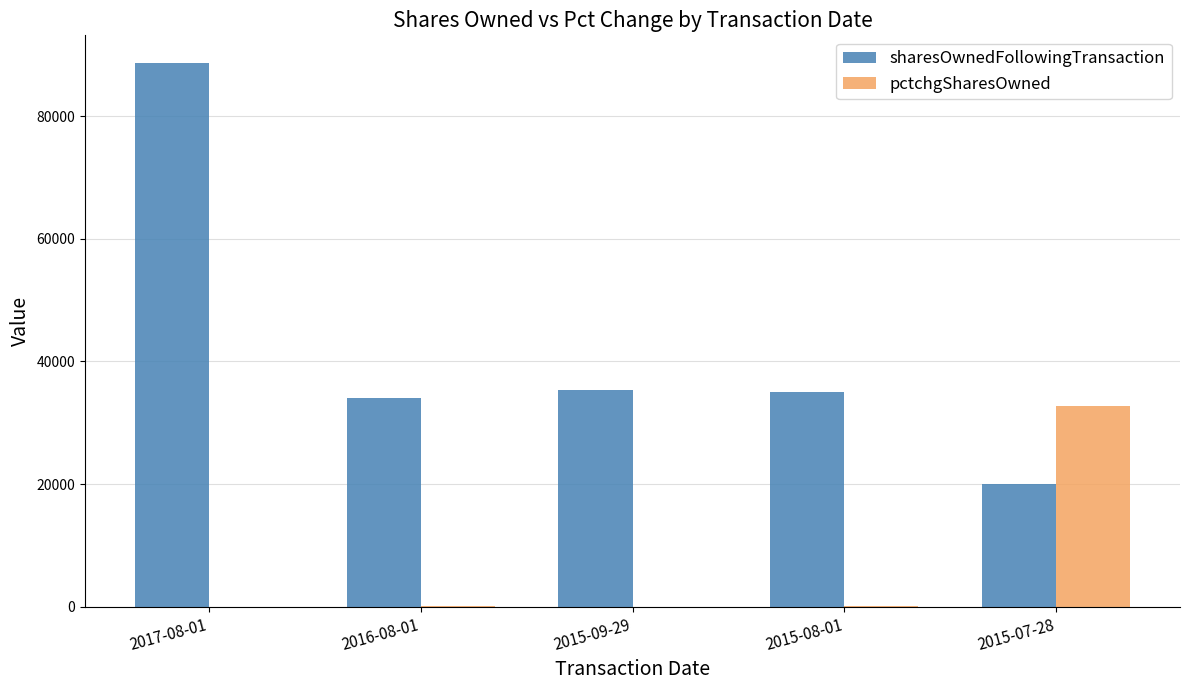

How many data points does each series have?

5